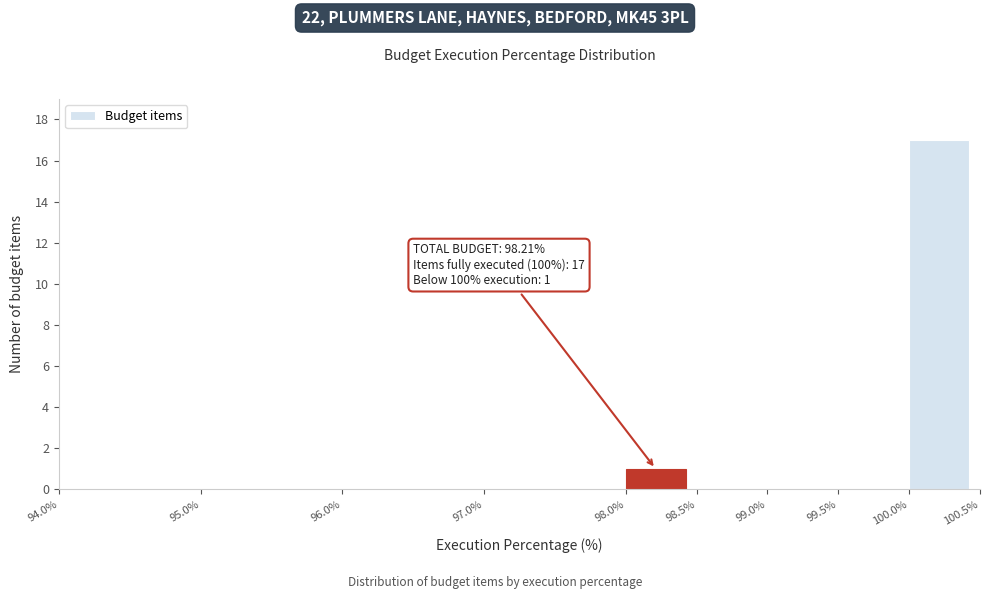

Which range on the x-axis has the tallest bar?

100.0% to 100.5%